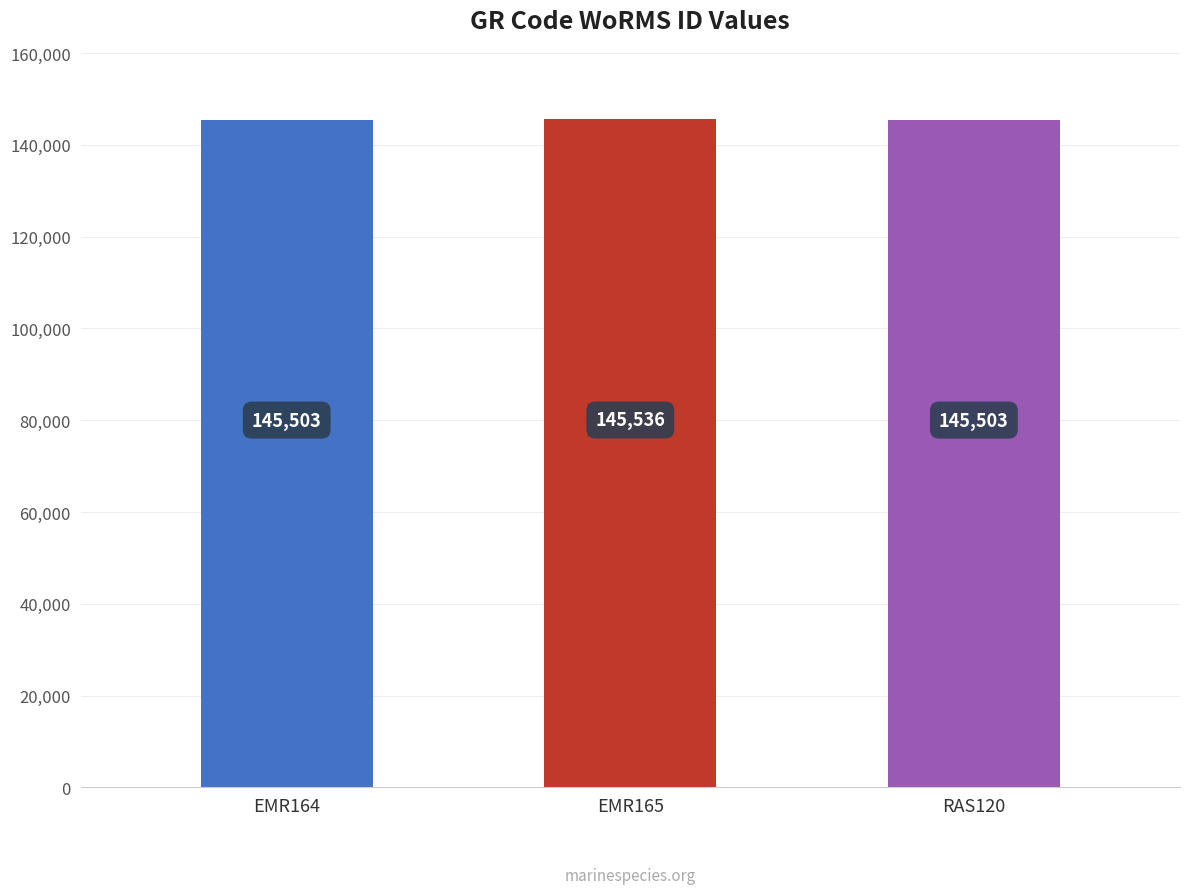

What is the change in value from EMR164 to EMR165?

+33